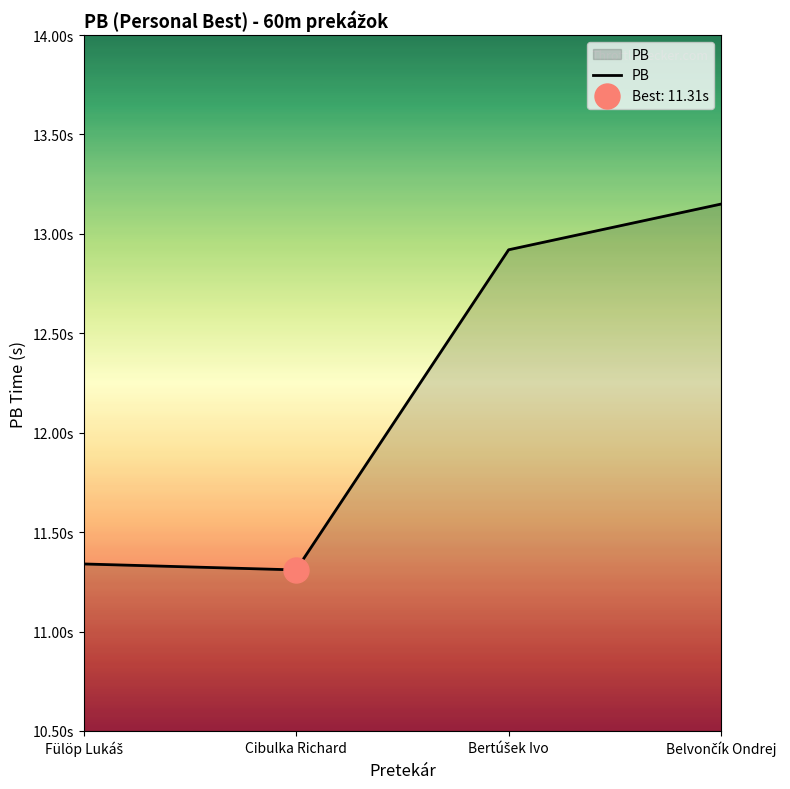

Is it true that the value at Bertúšek Ivo is 12.9?

True